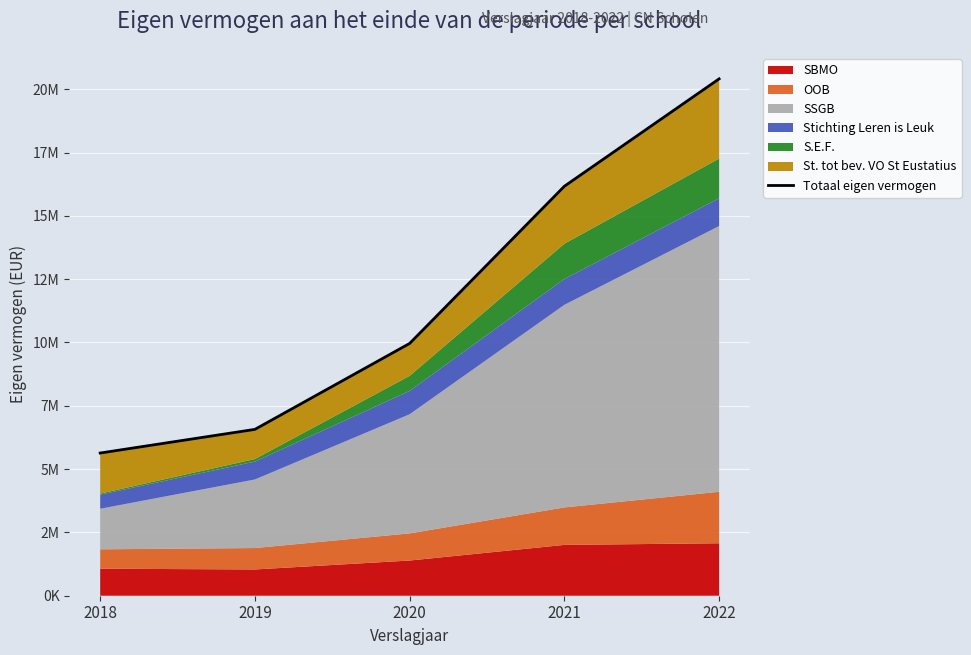

Rank the categories by value from lowest to highest.

2018, 2019, 2020, 2021, 2022